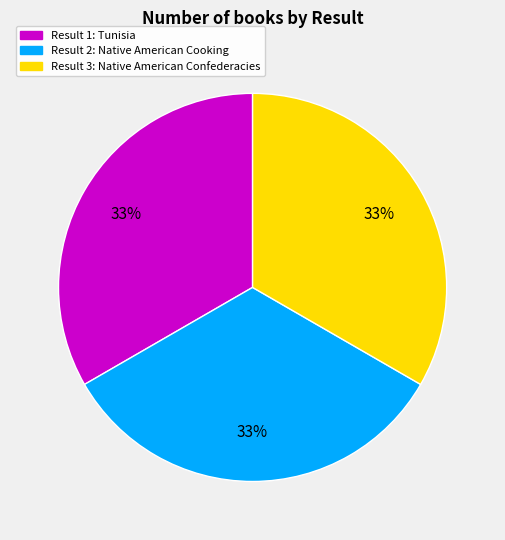

To the nearest percent, what is the average slice percentage?

33%